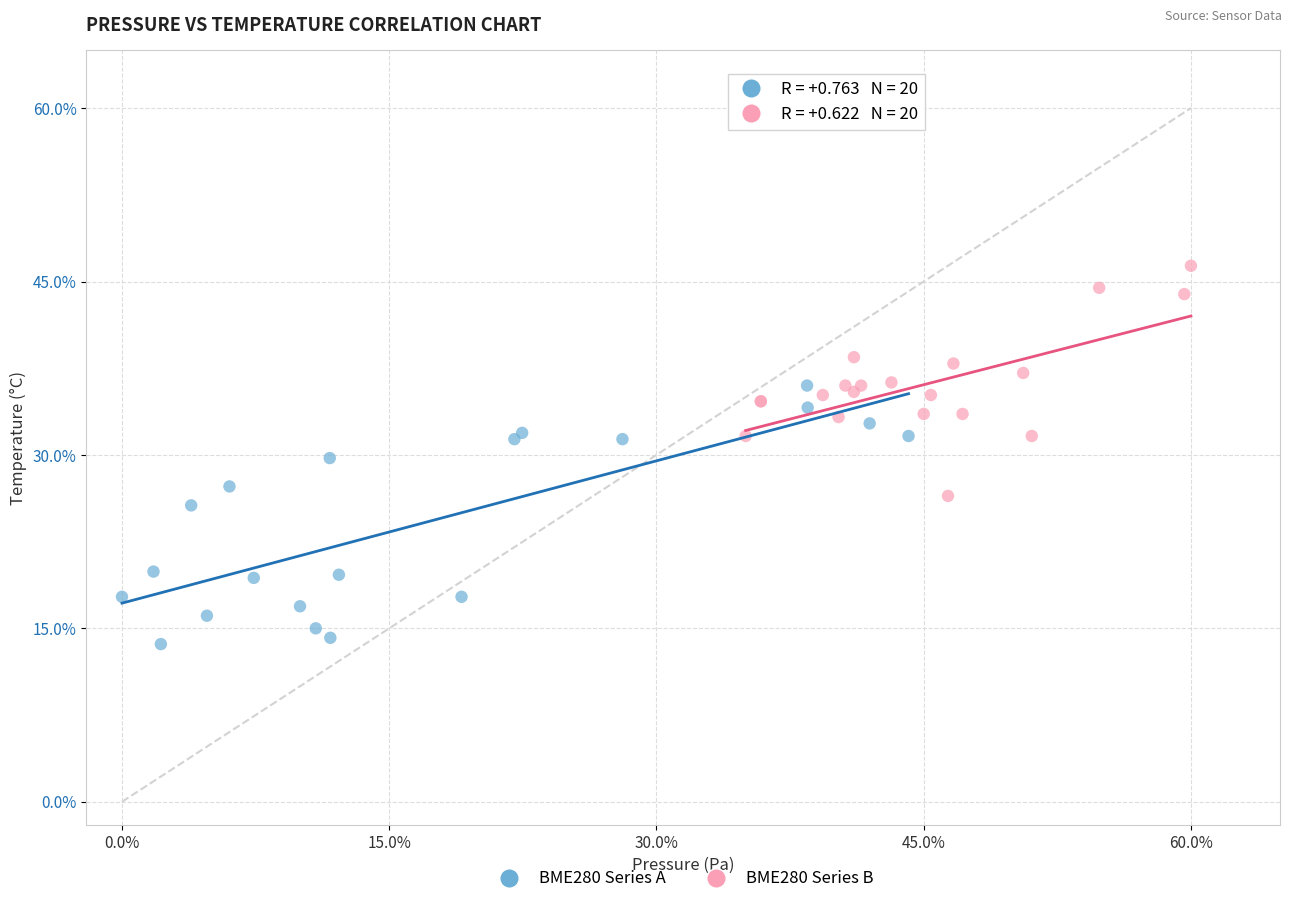

Which series contains the lowest Y value?

BME280 Series A